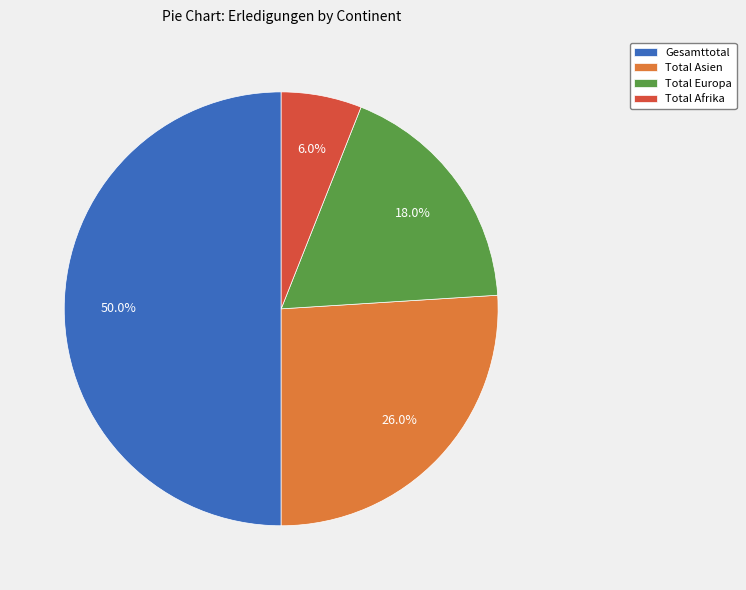

Is the sum of Gesamttotal and Total Europa greater than half?

Yes